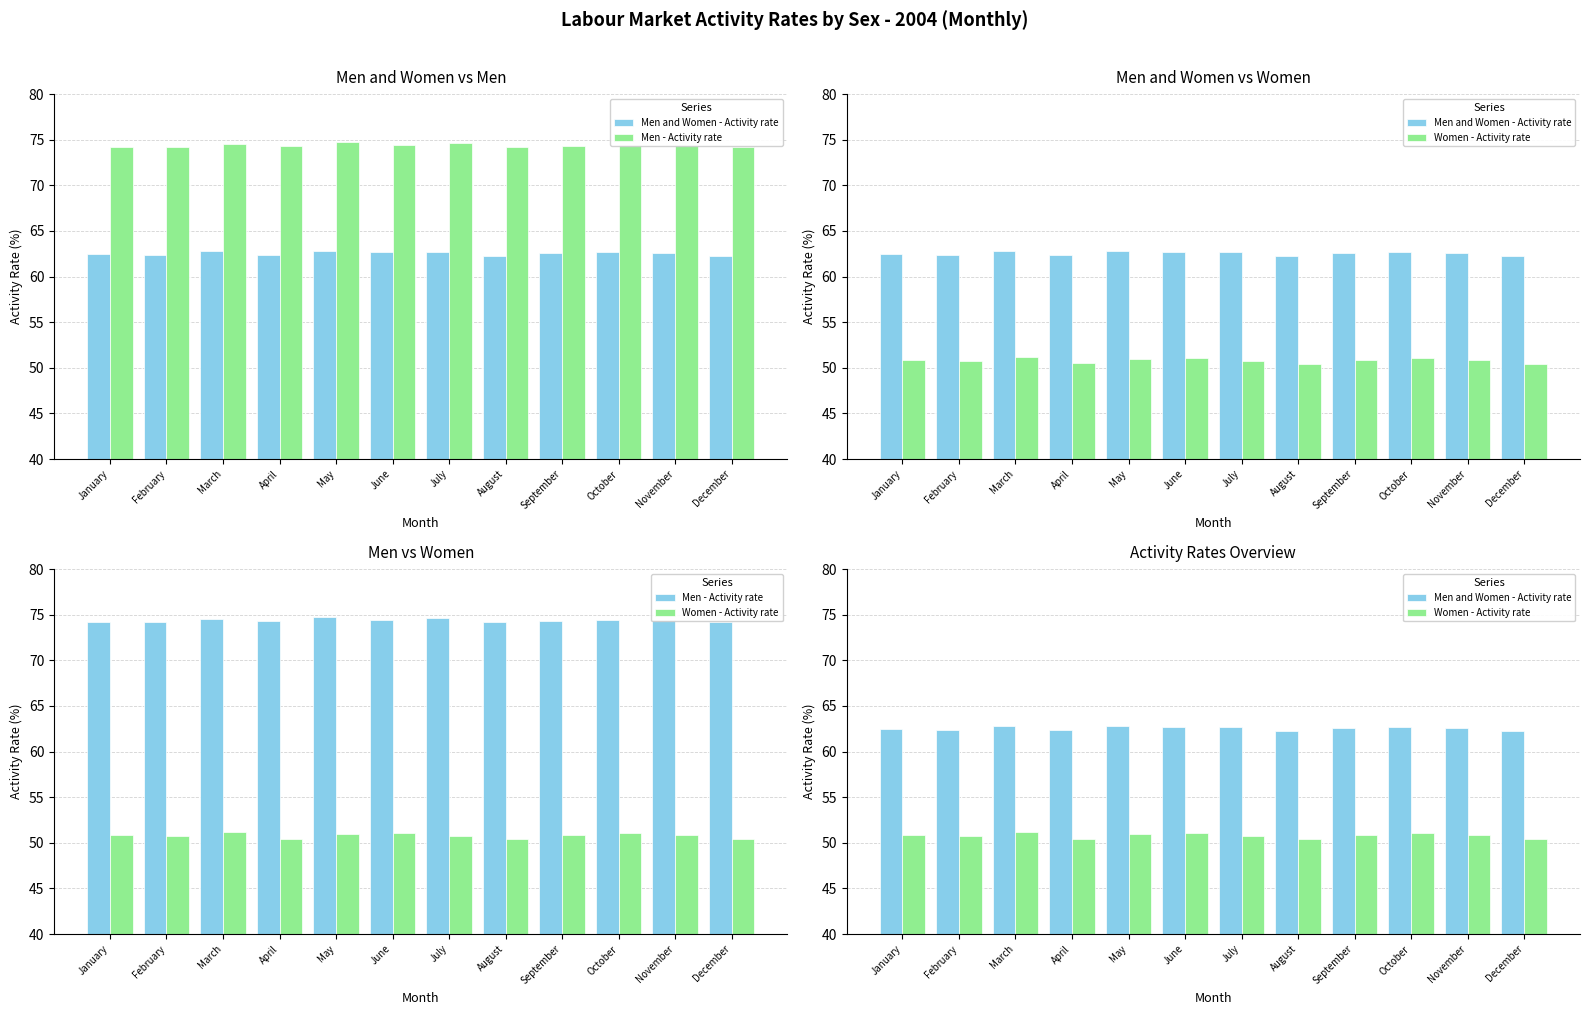

The Men and Women - Activity rate series shows 38.2 at September. True or false?

False